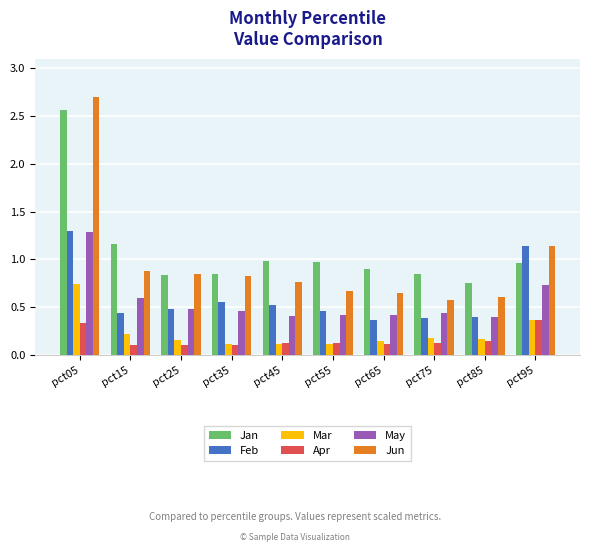

Does the chart contain stacked bars?

No